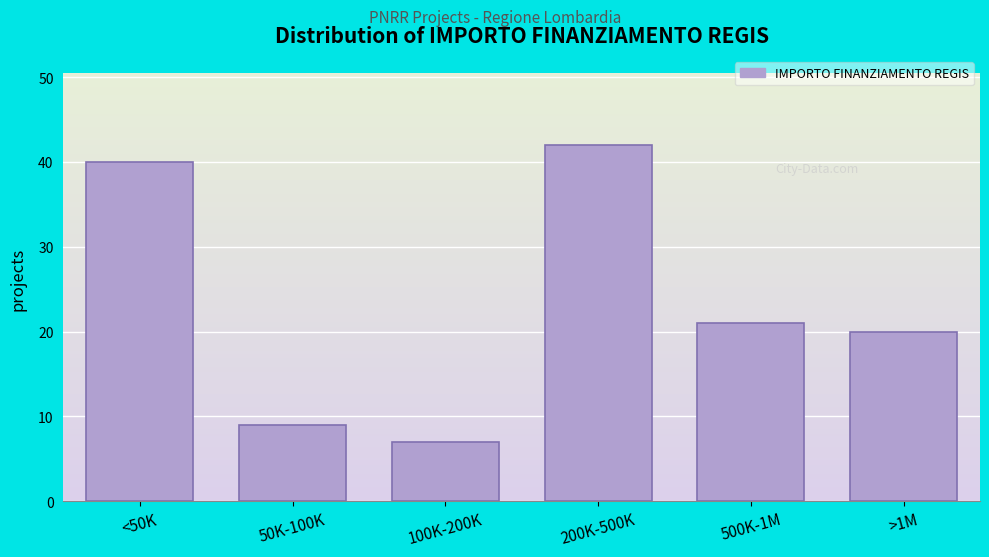

Reading left to right, extract all data points from this chart.

<50K=40	50K-100K=9	100K-200K=7	200K-500K=42	500K-1M=21	>1M=20